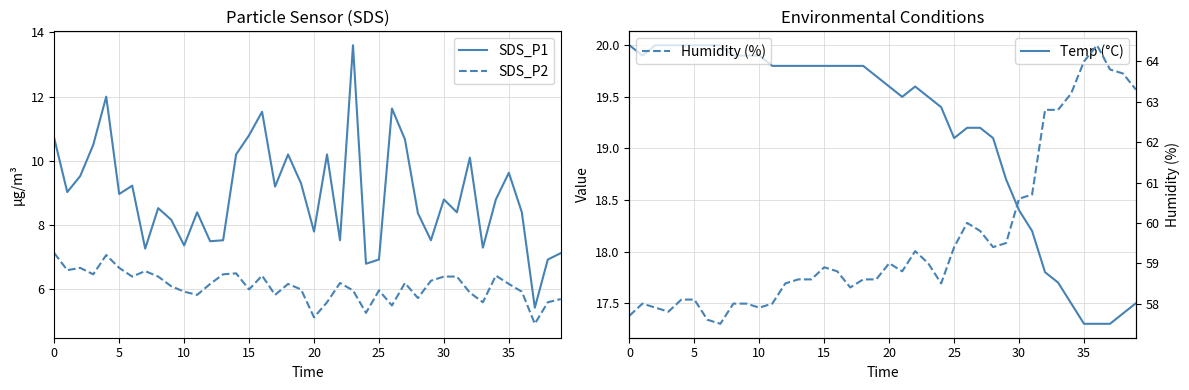

Which series changed the most between 13 and 19?

SDS_P1